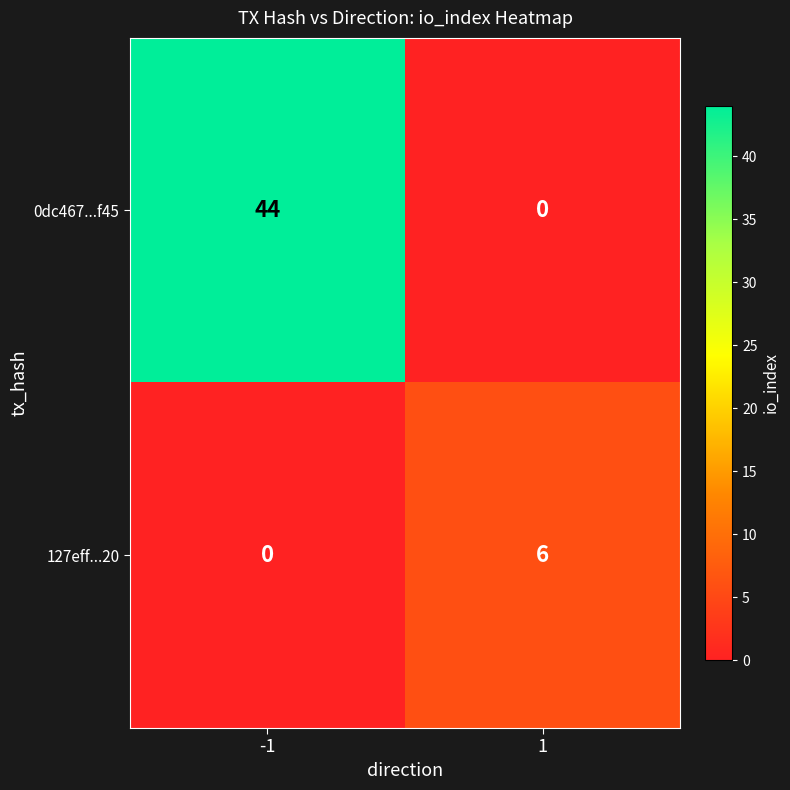

Which series has the largest range (max minus min)?

0dc467...f45